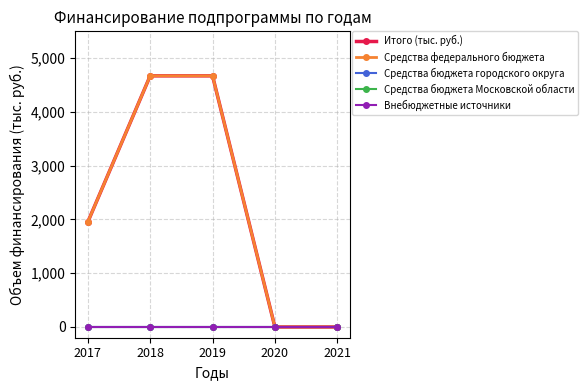

True or false: Итого (тыс. руб.) has more than 2 interior local peaks.

False